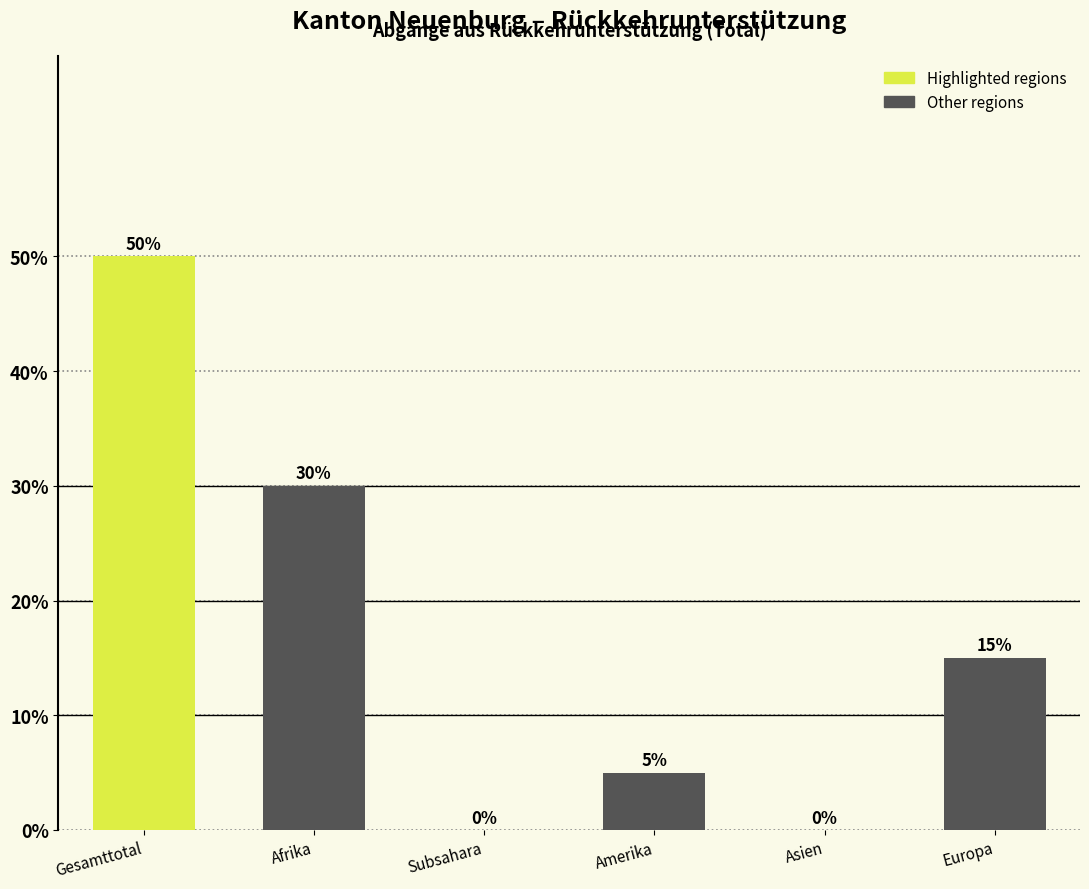

Reading left to right, transcribe all the data shown in this chart.

Gesamttotal=50	Afrika=30	Subsahara=0	Amerika=5	Asien=0	Europa=15